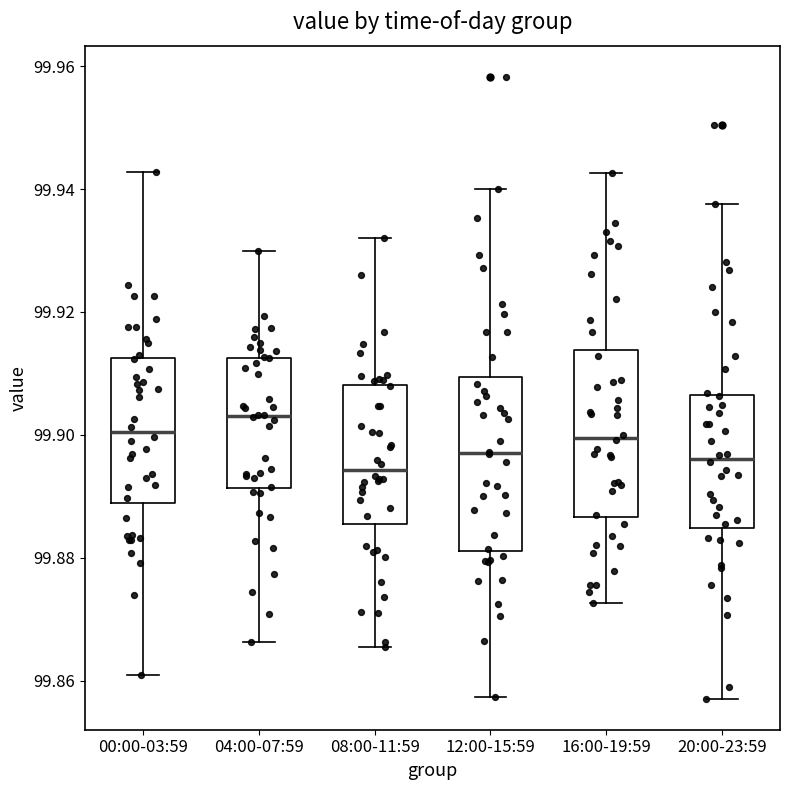

Where does the upper whisker of the box for 00:00-03:59 end on the y-axis? The values are not printed on the chart, so give them approximately, as read against the axis.

99.942